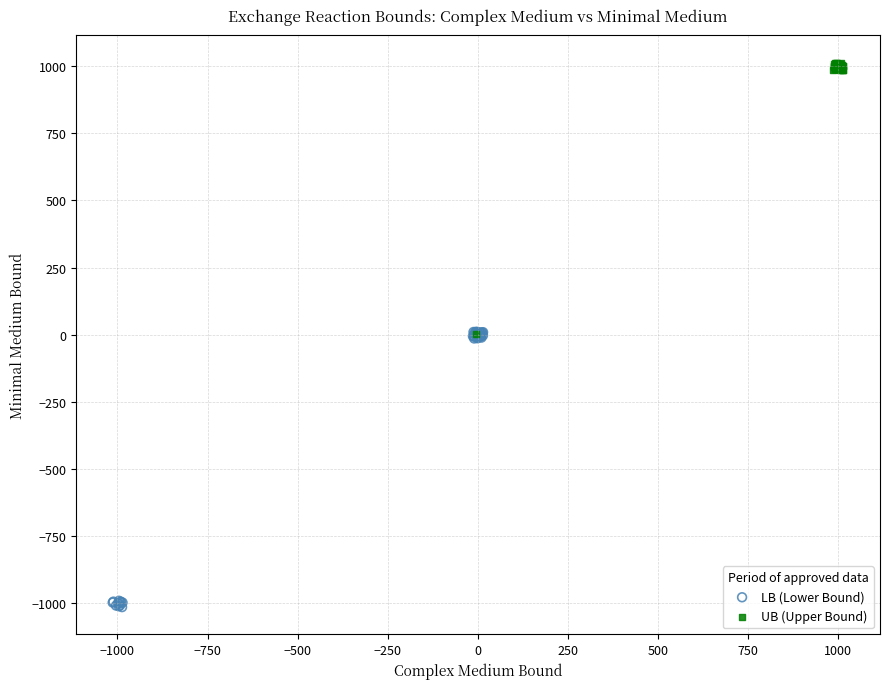

Which series contains the highest Y value?

UB (Upper Bound)